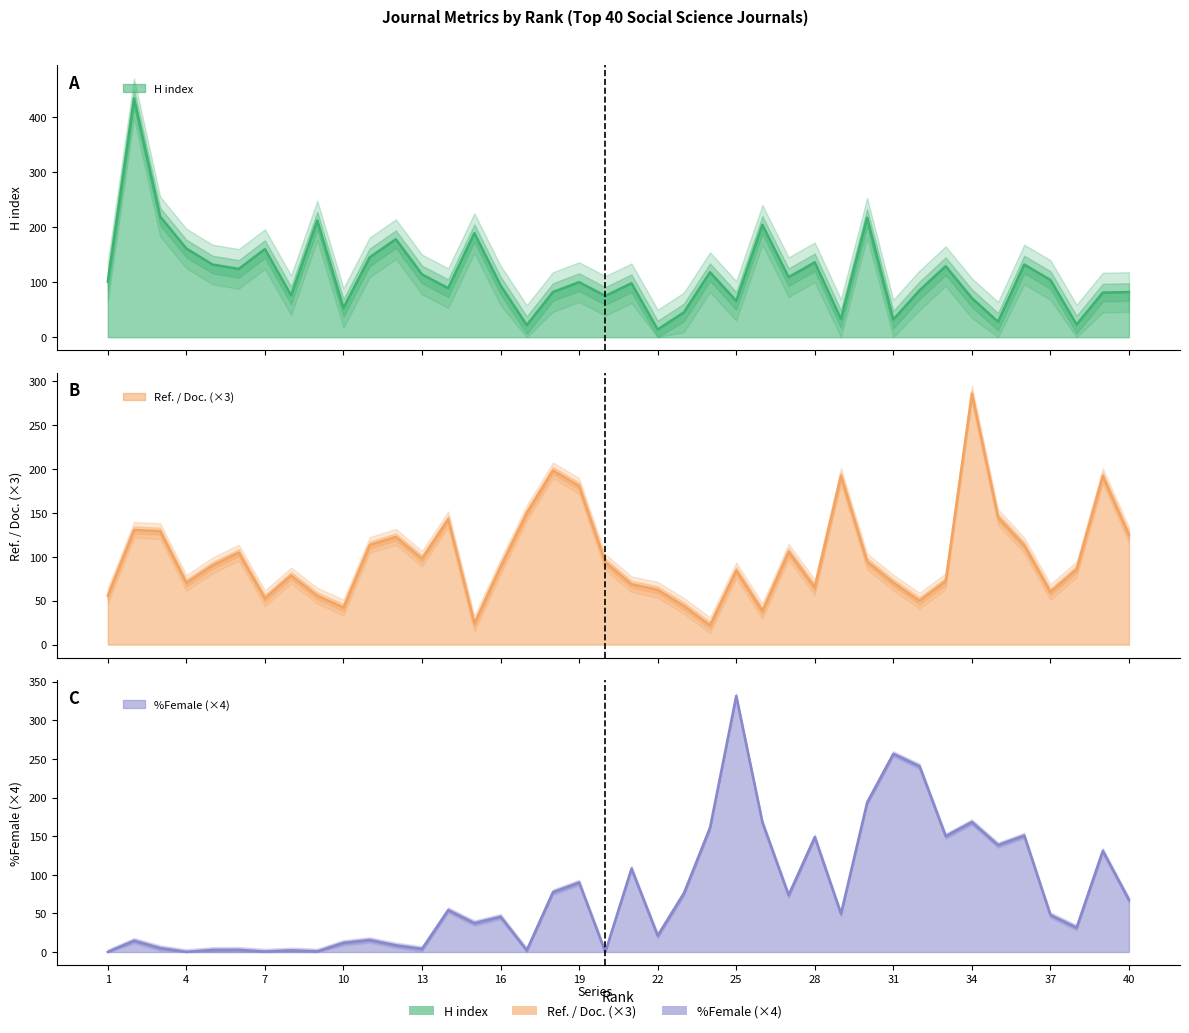

Which has a higher value, 9 or 23?

9